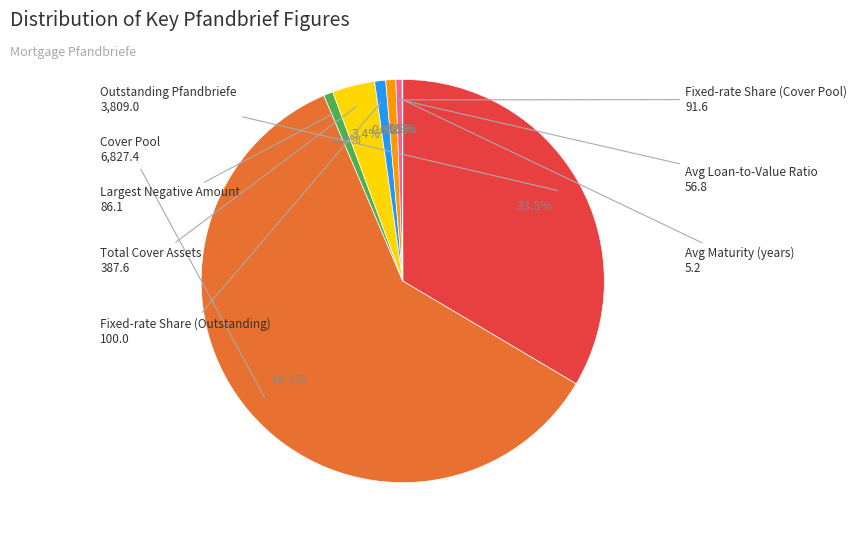

Which has a higher value, Total Cover Assets or Fixed-rate Share (Outstanding)?

Total Cover Assets